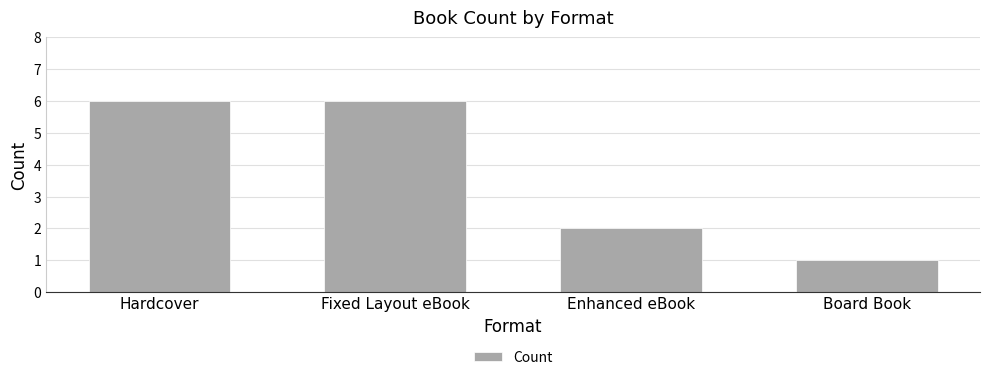

Is it true that the value at Fixed Layout eBook is 6?

True